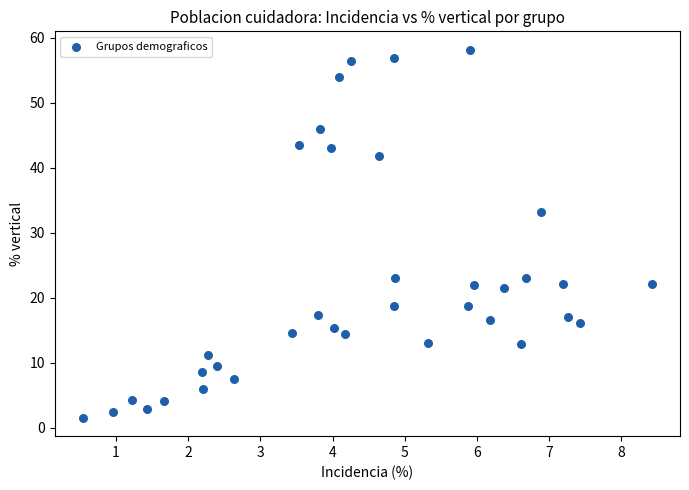

What Y value in the scatter plot is closest to 29?

33.2